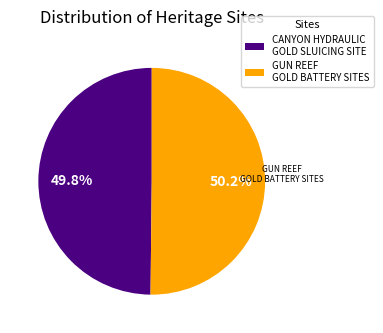

Is there any slice that represents more than half of the pie?

Yes